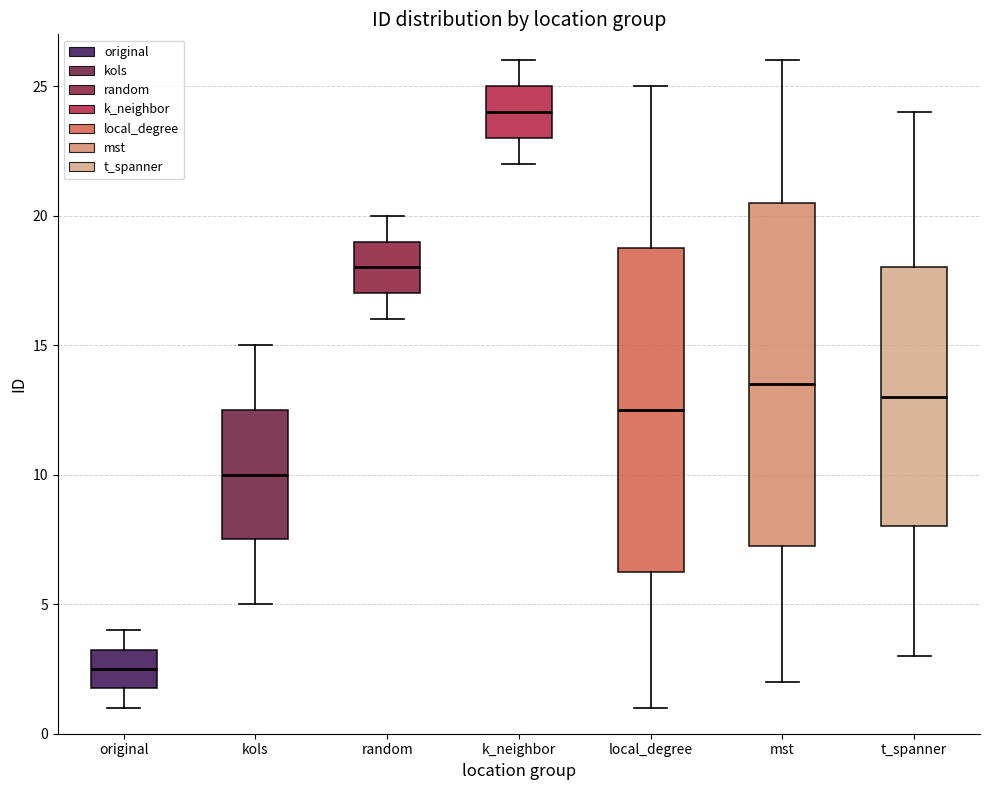

Where does the upper whisker of the box for original end on the y-axis? The values are not printed on the chart, so give them approximately, as read against the axis.

4.0